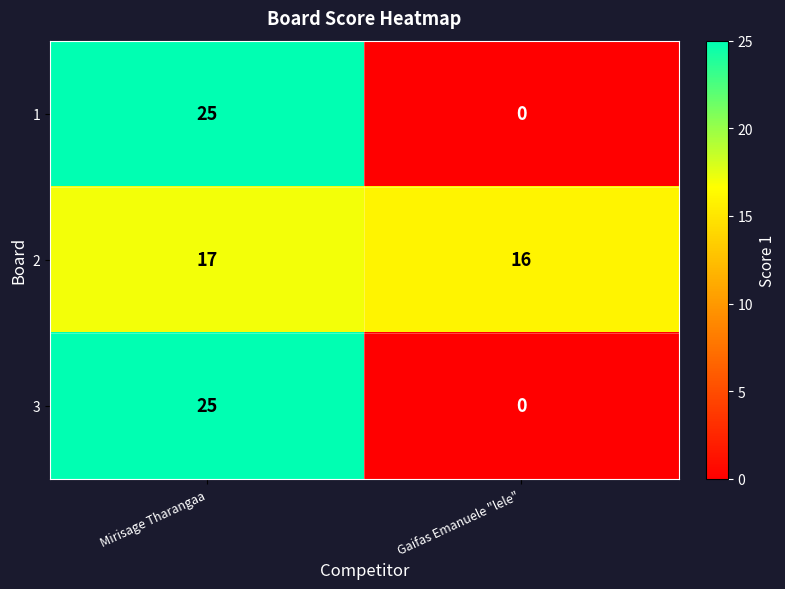

What value does the 2 series have at Mirisage Tharangaa?

17